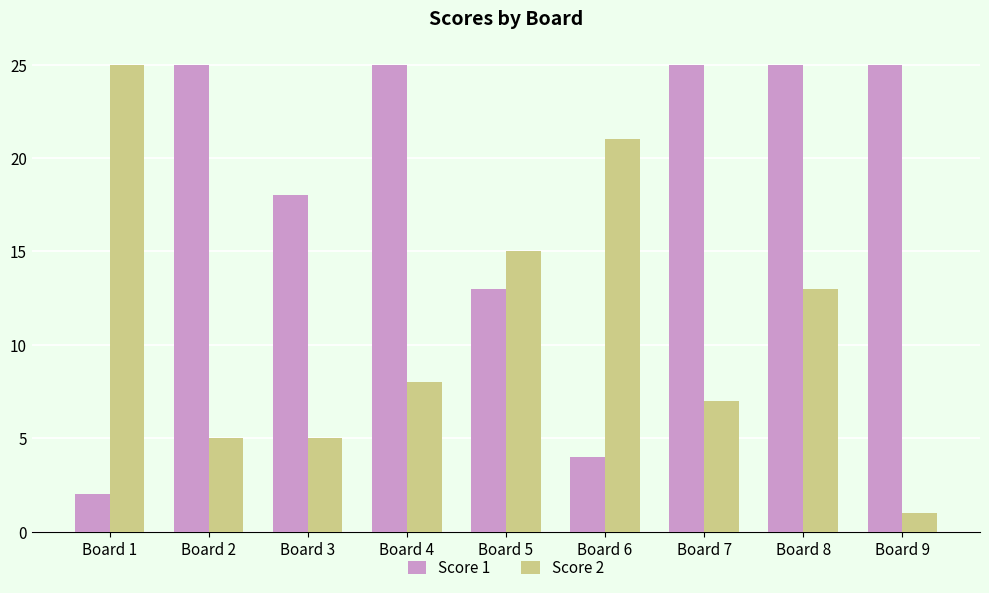

Which series has the largest range (max minus min)?

Score 2